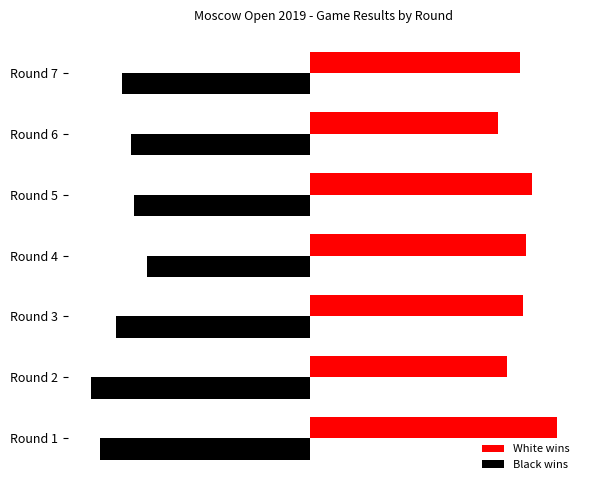

What are all the series names shown in the legend?

White wins, Black wins